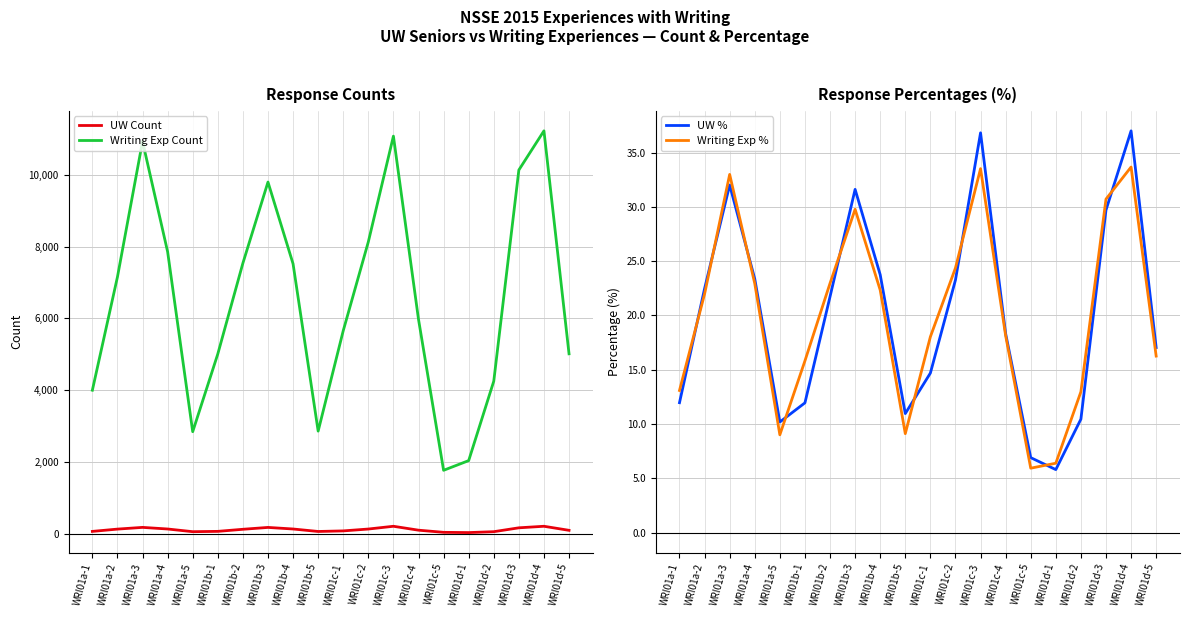

Which series changed the most between WRI01a-4 and WRI01d-5?

Writing Exp Count